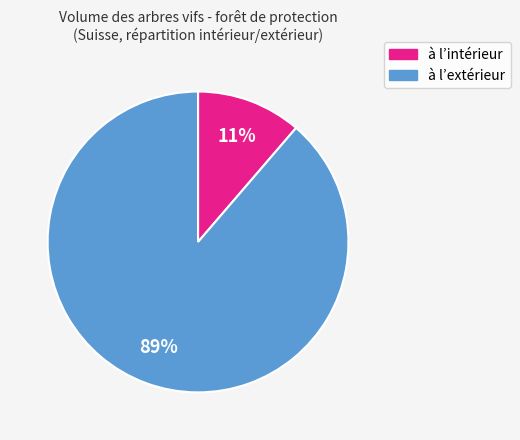

How many slices are in this pie chart?

2